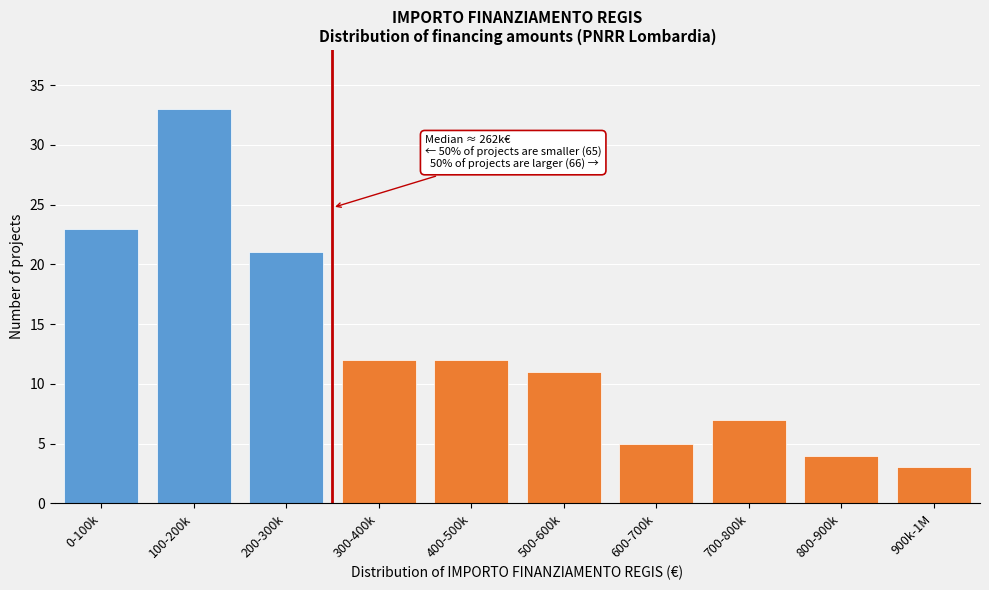

Reading left to right, extract all data points from this chart.

23	33	21	12	12	11	5	7	4	3